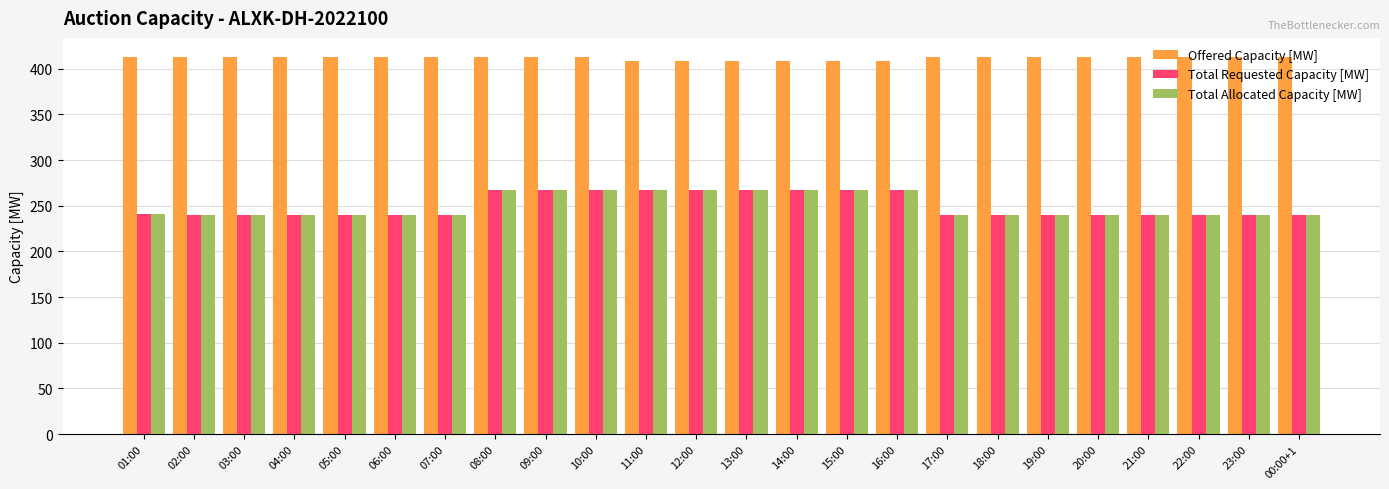

What is the difference between the Total Allocated Capacity [MW] values at 01:00 and 11:00?

26